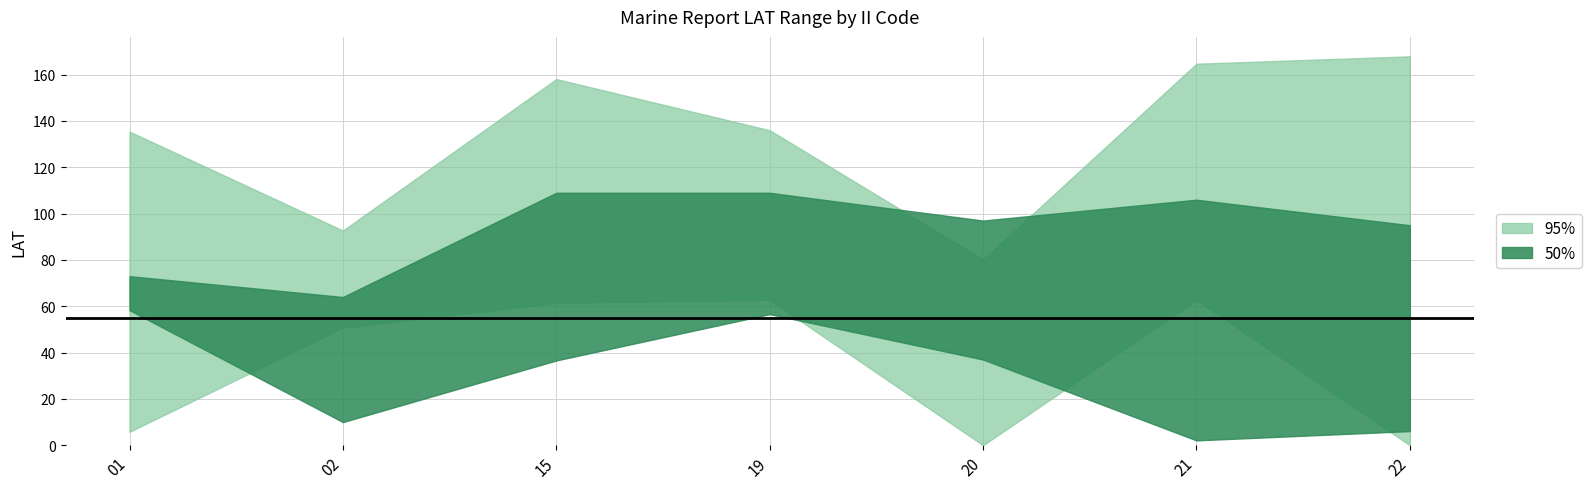

What is the difference between the maximum and minimum values in the 95%_lower series?

62.7